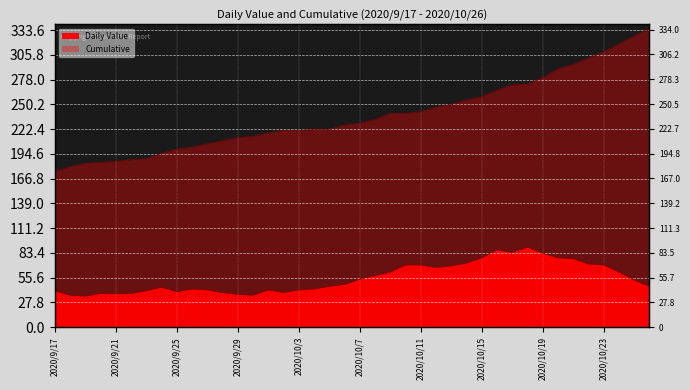

Reading left to right, list all the values displayed in this chart.

Daily Value: 2020/9/17=41	2020/9/18=36	2020/9/19=35	2020/9/20=38	2020/9/21=38	2020/9/22=38	2020/9/23=41	2020/9/24=45	2020/9/25=40	2020/9/26=43	2020/9/27=42	2020/9/28=39	2020/9/29=37	2020/9/30=36	2020/10/1=42	2020/10/2=39	2020/10/3=42	2020/10/4=43	2020/10/5=46	2020/10/6=48	2020/10/7=54	2020/10/8=58	2020/10/9=62	2020/10/10=70	2020/10/11=70	2020/10/12=67	2020/10/13=69	2020/10/14=72	2020/10/15=78	2020/10/16=87	2020/10/17=84	2020/10/18=90	2020/10/19=83	2020/10/20=78	2020/10/21=77	2020/10/22=71	2020/10/23=70	2020/10/24=62	2020/10/25=53	2020/10/26=46
Cumulative: 2020/9/17=175	2020/9/18=180	2020/9/19=184	2020/9/20=185	2020/9/21=186	2020/9/22=188	2020/9/23=189	2020/9/24=195	2020/9/25=200	2020/9/26=202	2020/9/27=206	2020/9/28=209	2020/9/29=213	2020/9/30=214	2020/10/1=218	2020/10/2=221	2020/10/3=221	2020/10/4=222	2020/10/5=222	2020/10/6=227	2020/10/7=229	2020/10/8=233	2020/10/9=240	2020/10/10=240	2020/10/11=242	2020/10/12=247	2020/10/13=250	2020/10/14=255	2020/10/15=259	2020/10/16=266	2020/10/17=272	2020/10/18=273	2020/10/19=280	2020/10/20=290	2020/10/21=295	2020/10/22=302	2020/10/23=309	2020/10/24=318	2020/10/25=327	2020/10/26=335